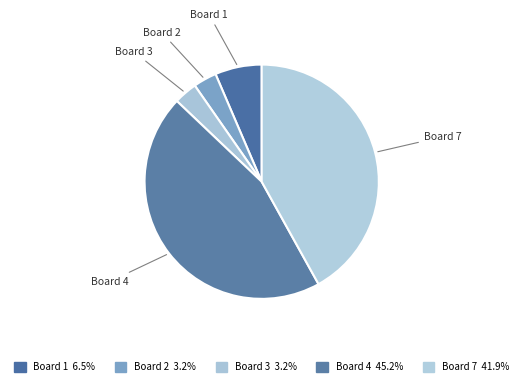

Does Board 2 account for over 50% of the chart?

No